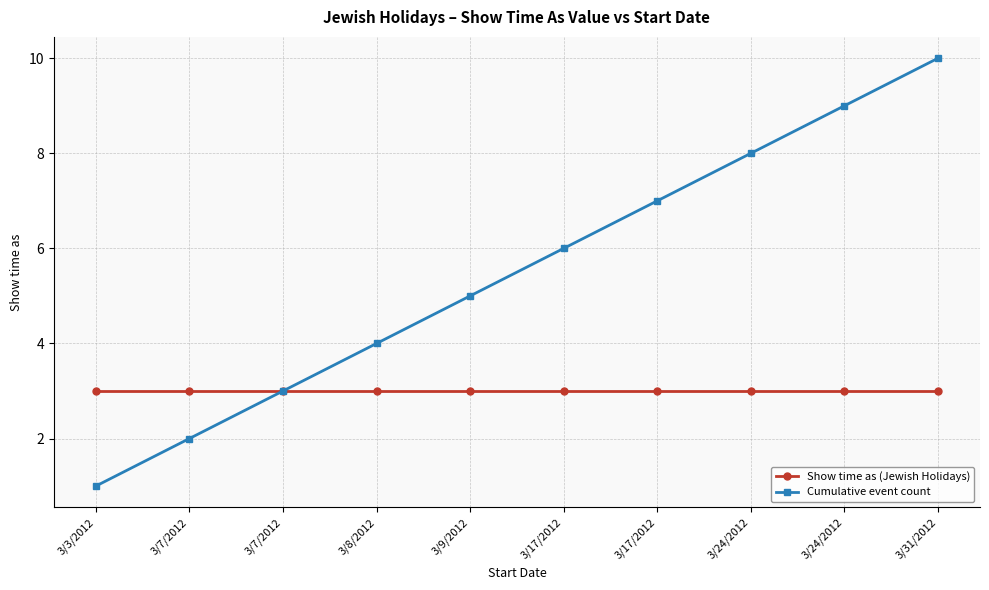

Reading right to left, extract all data points from this chart.

Show time as (Jewish Holidays): 3	3	3	3	3	3	3	3	3	3
Cumulative event count: 10	9	8	7	6	5	4	3	2	1